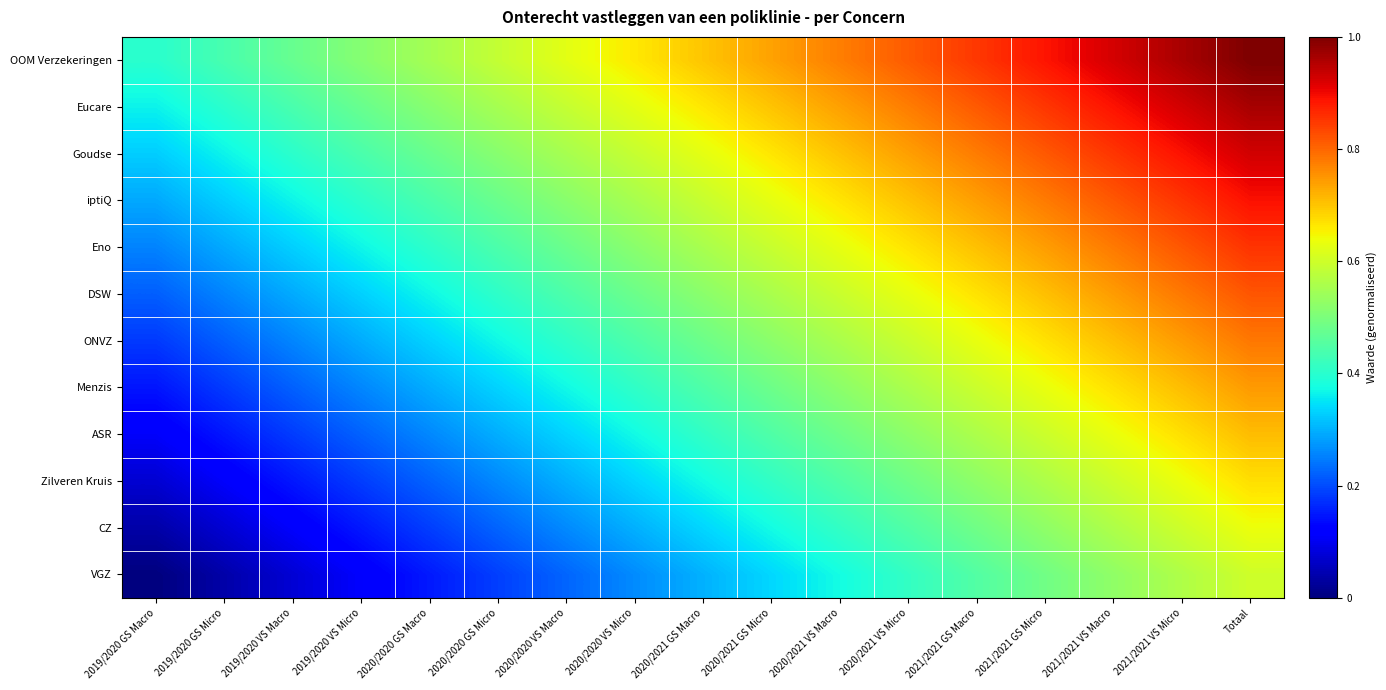

What is the difference between the highest and lowest values at 2021/2021 VS Macro?

0.4